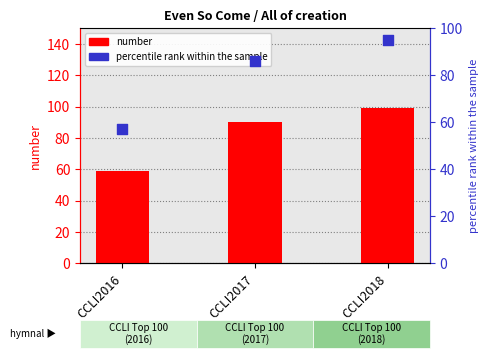

Which series contains the highest Y value?

number